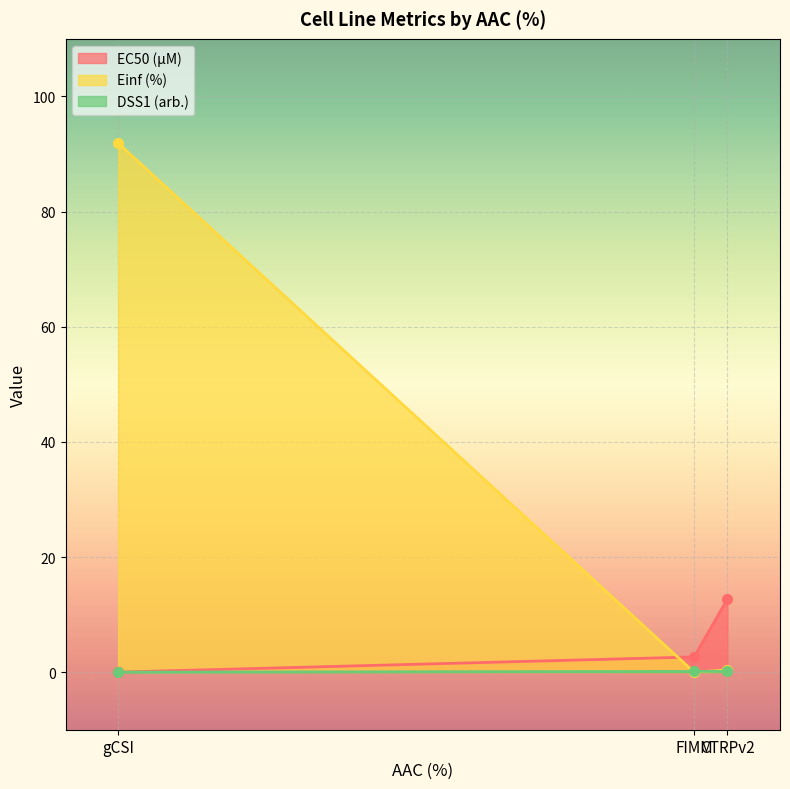

What is the total value across all series at FIMM?

2.8